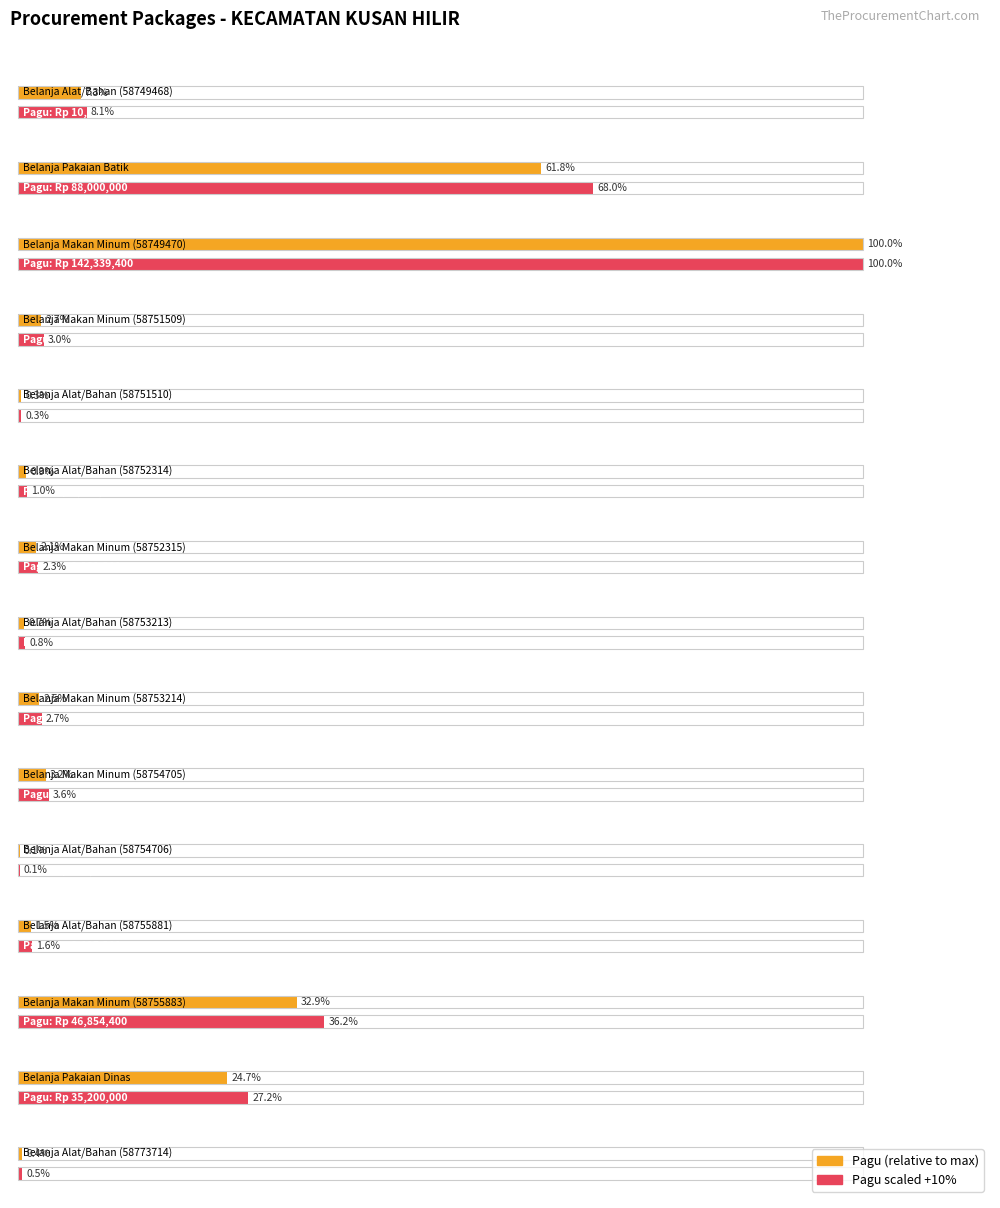

Rank the categories by value from lowest to highest.

Belanja Alat/Bahan (58754706), Belanja Alat/Bahan (58751510), Belanja Alat/Bahan (58773714), Belanja Alat/Bahan (58753213), Belanja Alat/Bahan (58752314), Belanja Alat/Bahan (58755881), Belanja Makan Minum (58752315), Belanja Makan Minum (58753214), Belanja Makan Minum (58751509), Belanja Makan Minum (58754705), Belanja Alat/Bahan (58749468), Belanja Pakaian Dinas, Belanja Makan Minum (58755883), Belanja Pakaian Batik, Belanja Makan Minum (58749470)